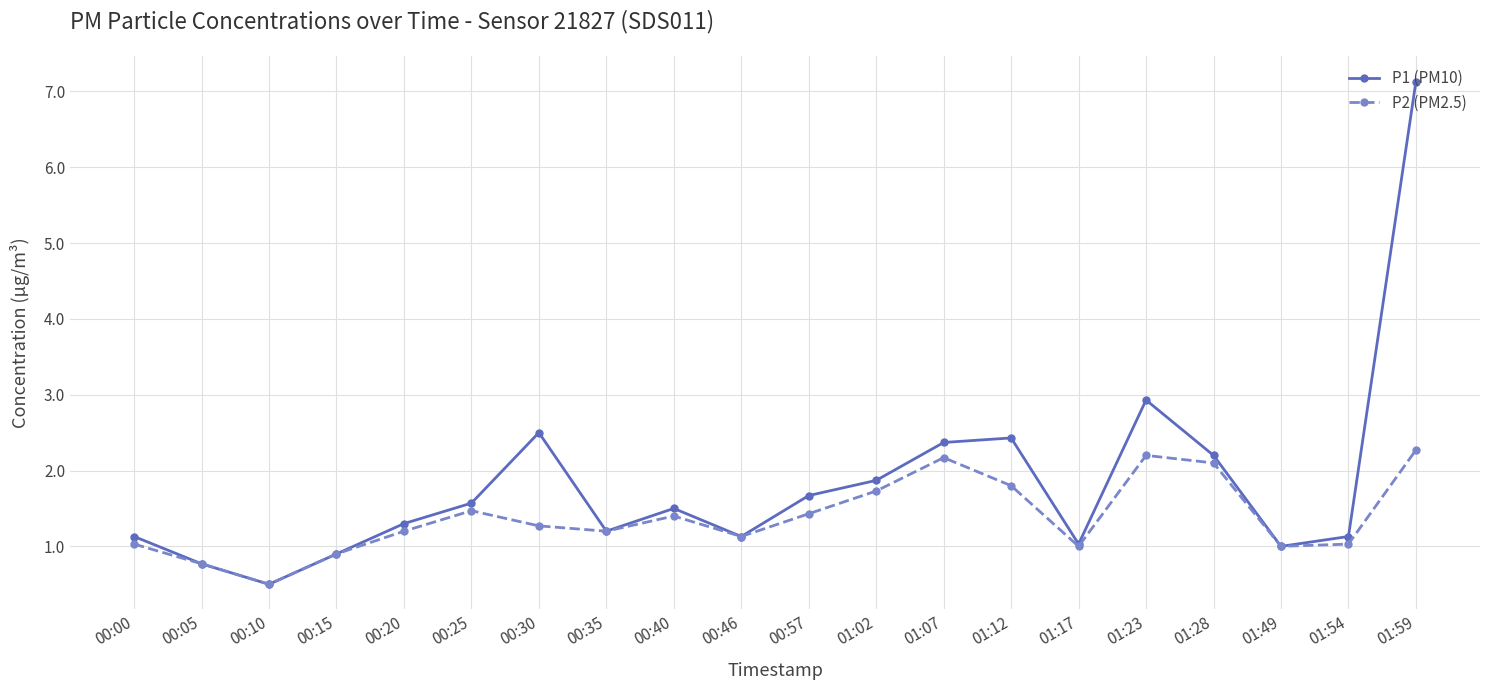

Reading left to right, extract all data points from this chart.

P1 (PM10): 1.1	0.8	0.5	0.9	1.3	1.6	2.5	1.2	1.5	1.1	1.7	1.9	2.4	2.4	1.0	2.9	2.2	1.0	1.1	7.1
P2 (PM2.5): 1.0	0.8	0.5	0.9	1.2	1.5	1.3	1.2	1.4	1.1	1.4	1.7	2.2	1.8	1.0	2.2	2.1	1.0	1.0	2.3